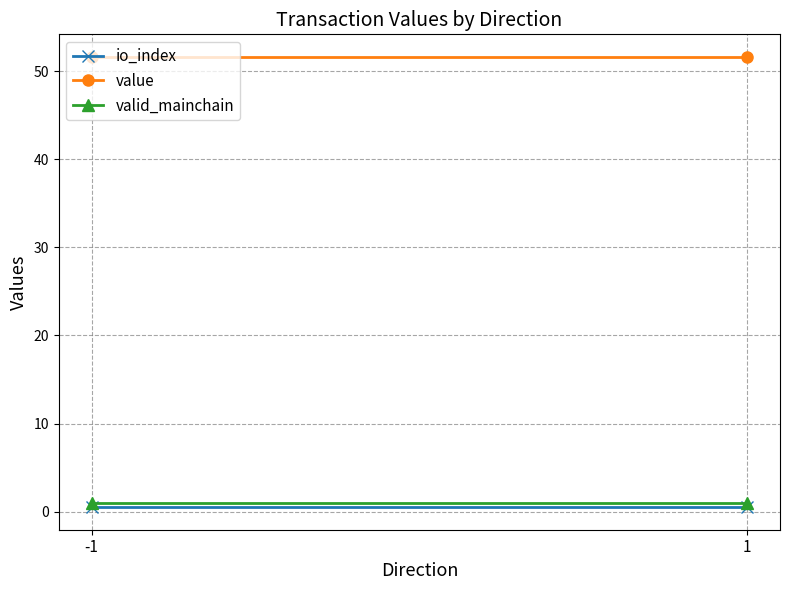

Is it true that value equals 51.6 at -1?

True